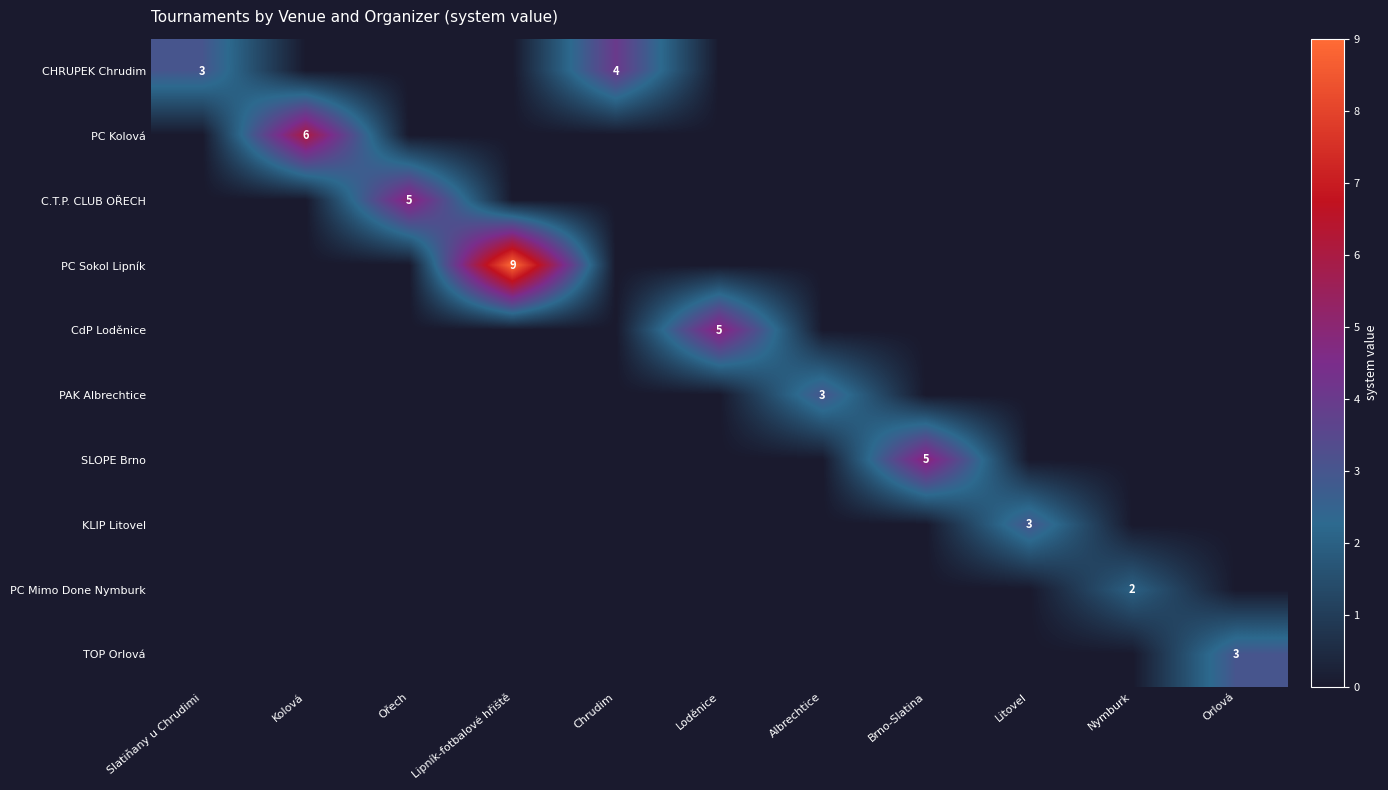

The PC Sokol Lipník series shows 9 at Lipník-fotbalové hřiště. True or false?

True